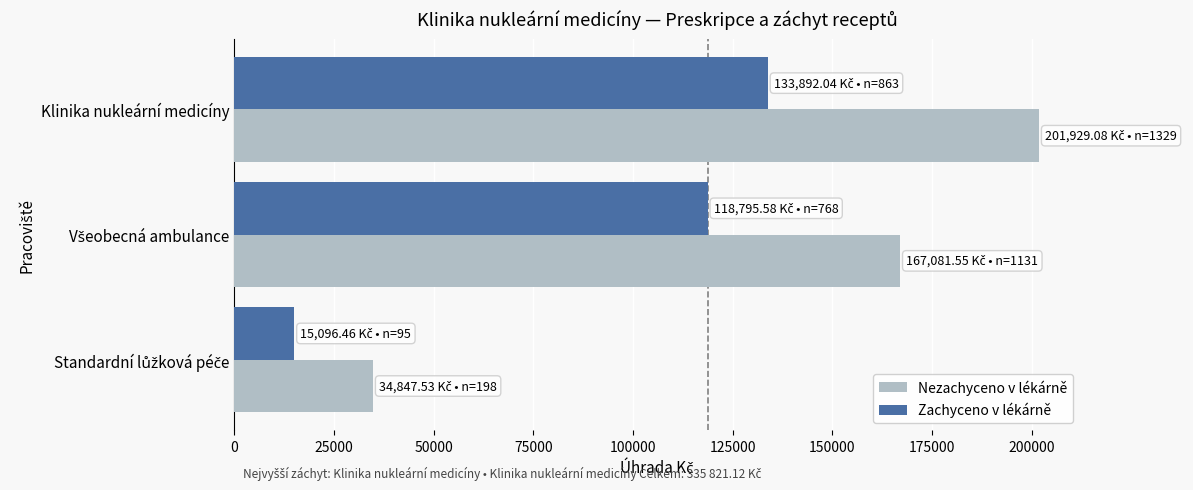

What is the maximum value for Zachyceno v lékárně?

133892.0